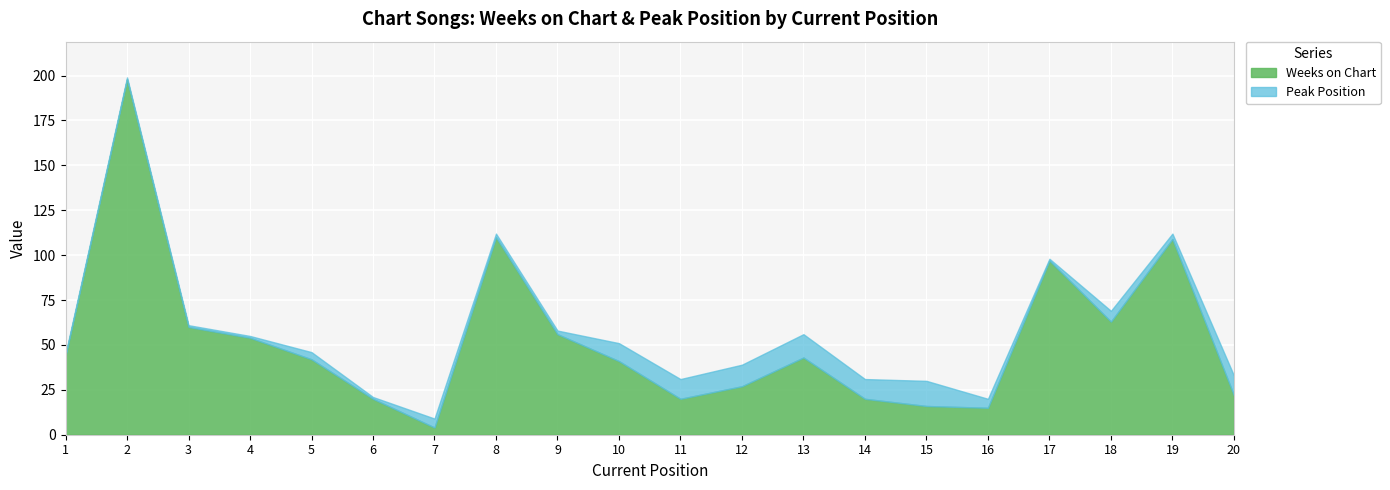

How many series are shown in this chart?

2